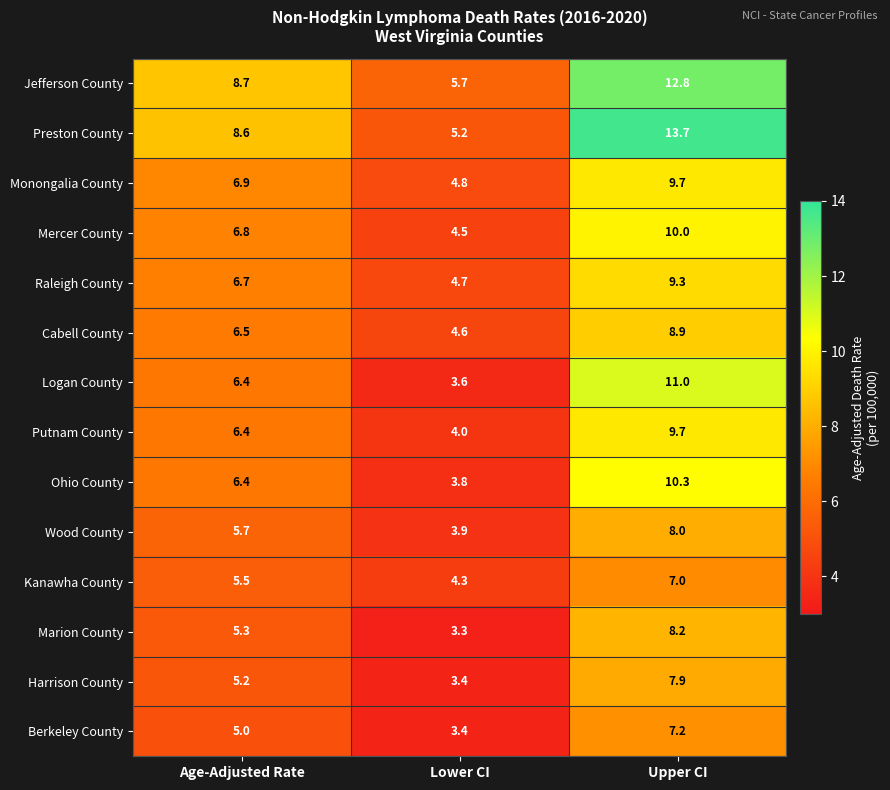

Between Age-Adjusted Rate and Upper CI, which series saw the biggest shift?

Preston County